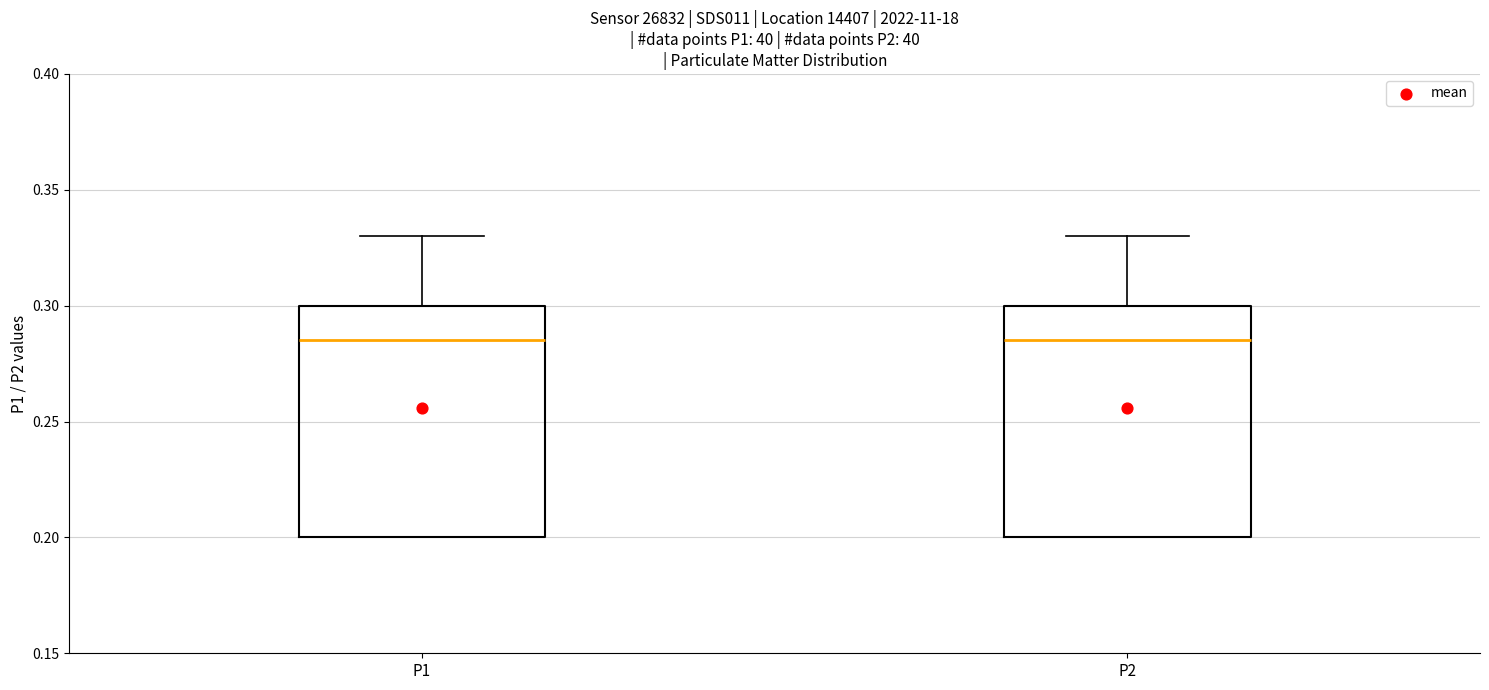

Reading left to right, read every box against the y-axis: the position of its median line, the range the box covers, and the ends of its whiskers. The values are not printed on the chart, so give them approximately, as read against the axis.

P1: median 0.285, box 0.200 to 0.300, whiskers 0.200 to 0.330
P2: median 0.285, box 0.200 to 0.300, whiskers 0.200 to 0.330